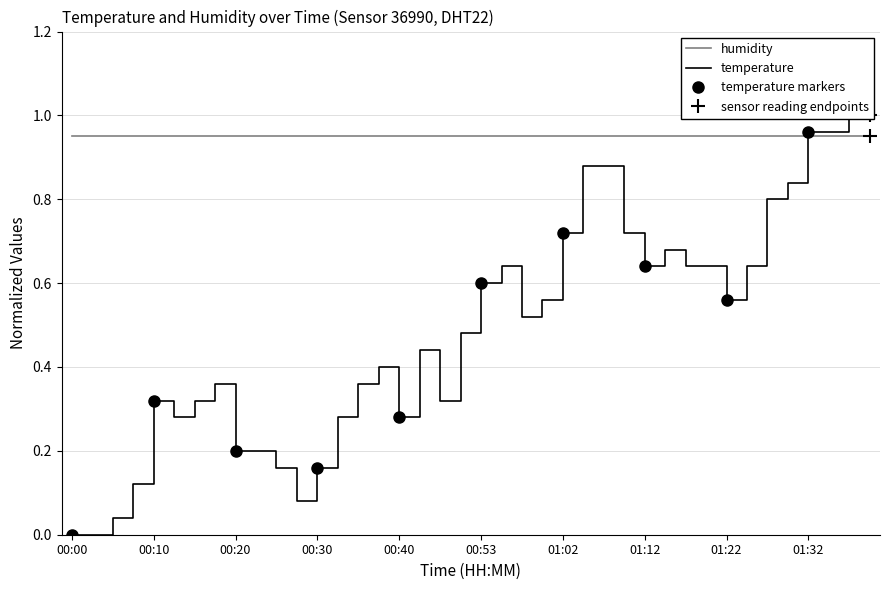

True or false: temperature and humidity intersect in this chart.

True